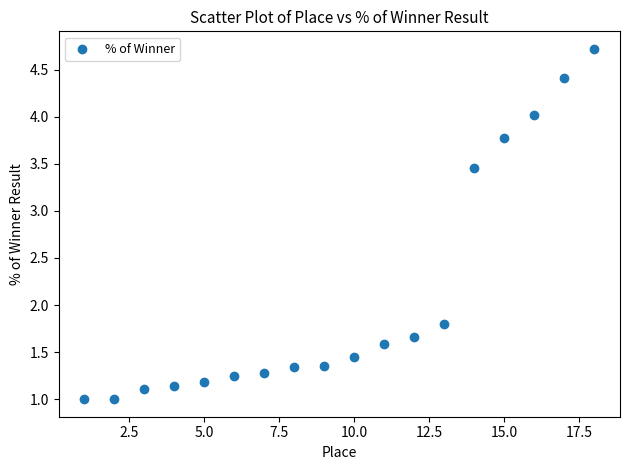

What Y value in the scatter plot is closest to 2?

1.8